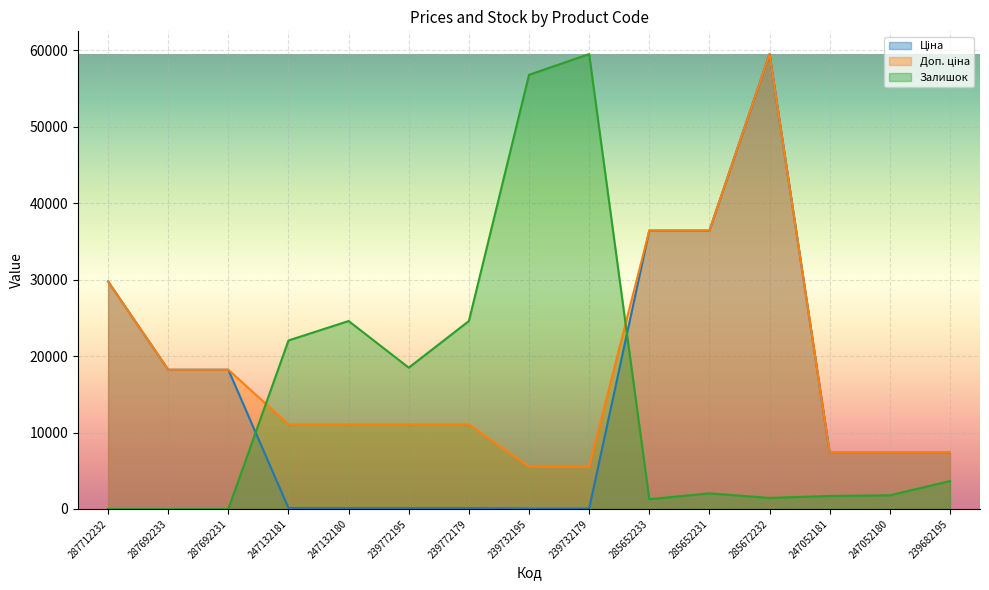

What is the sum of all Ціна values?

221189.9